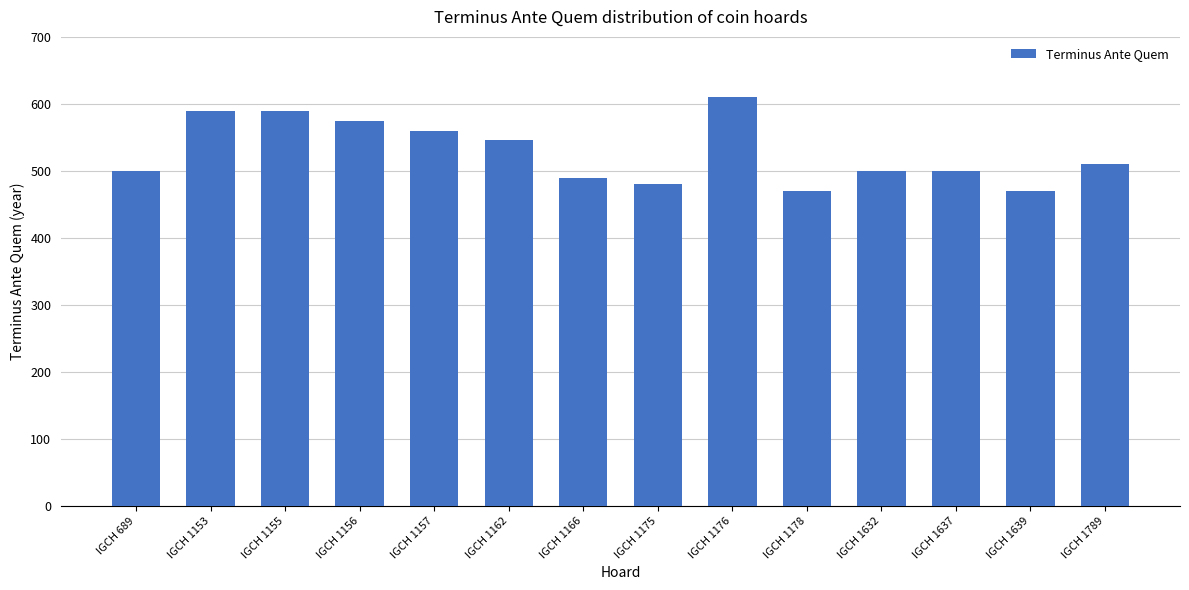

Reading left to right, transcribe all the data shown in this chart.

500	590	590	575	560	546	490	480	610	470	500	500	470	511